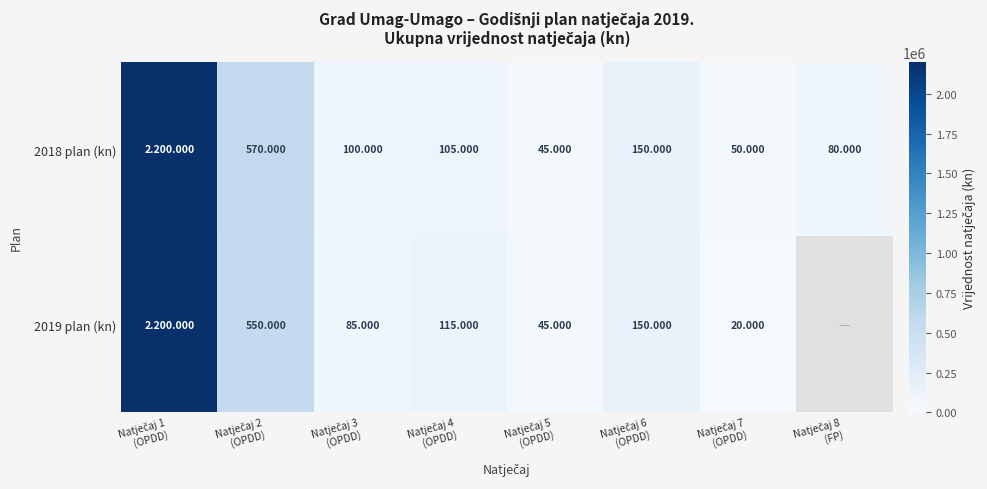

Which series has the largest total across all categories?

2018 plan (kn)